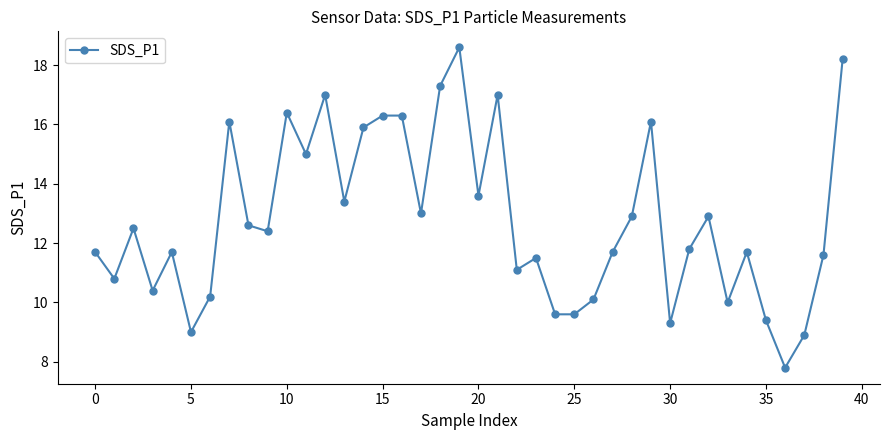

What is the difference between the maximum and minimum values?

10.8